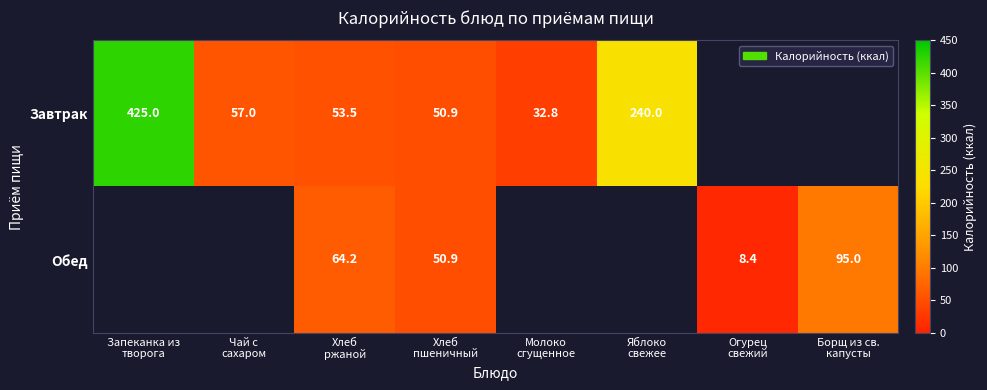

True or false: Обед has a value of 11.7 at Огурец свежий.

False